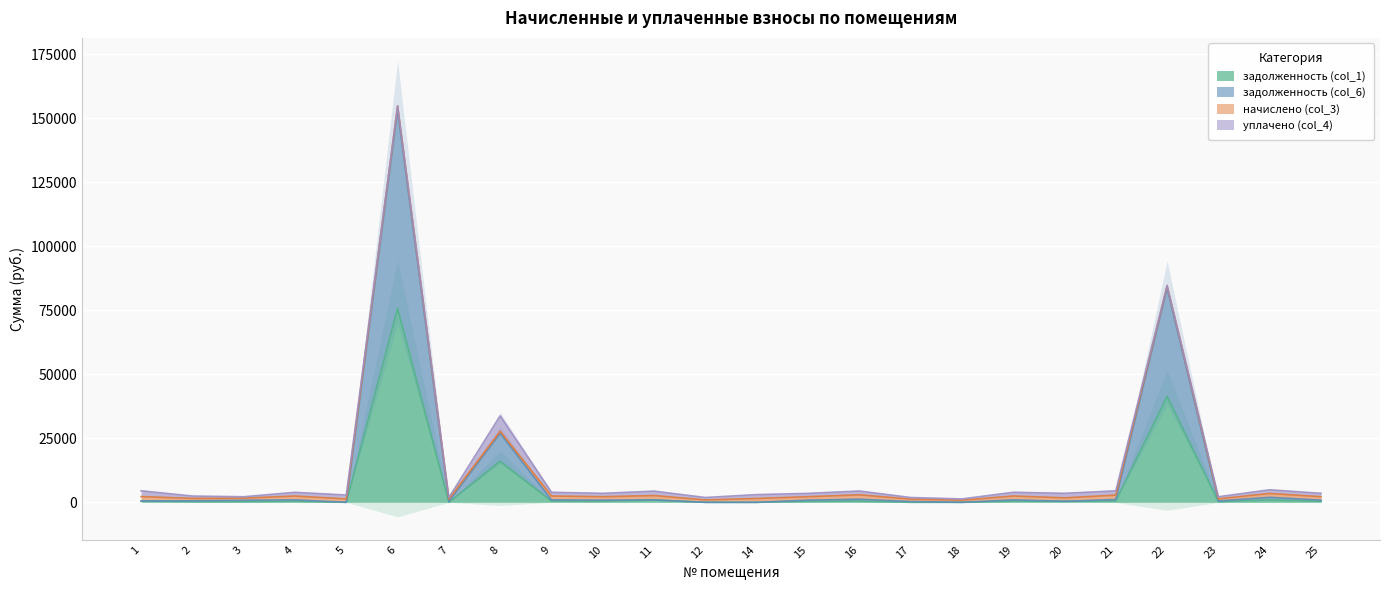

Is the value of задолженность (col_1) at 17 greater than the value of задолженность (col_6) at 3?

No